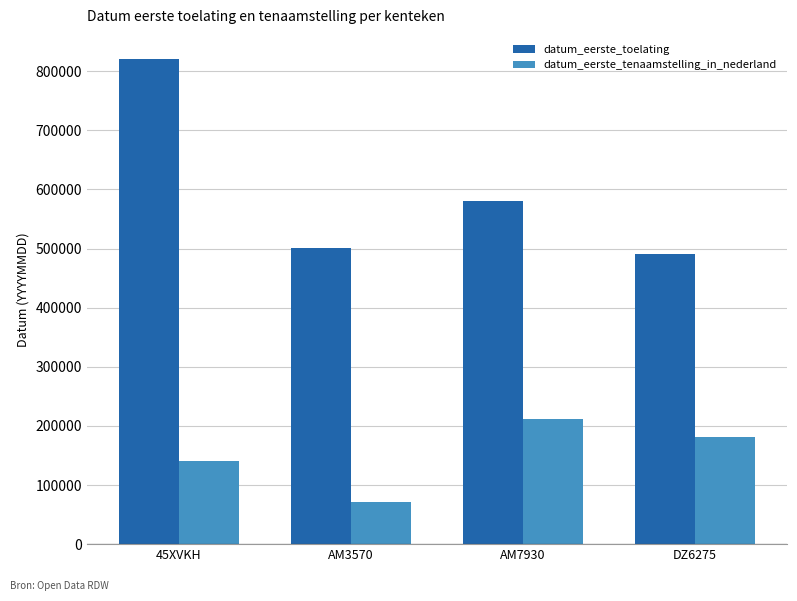

Reading left to right, what are all the values shown in this chart?

datum_eerste_toelating: 45XVKH=820426	AM3570=500529	AM7930=580529	DZ6275=490000
datum_eerste_tenaamstelling_in_nederland: 45XVKH=140915	AM3570=70805	AM7930=210910	DZ6275=180806